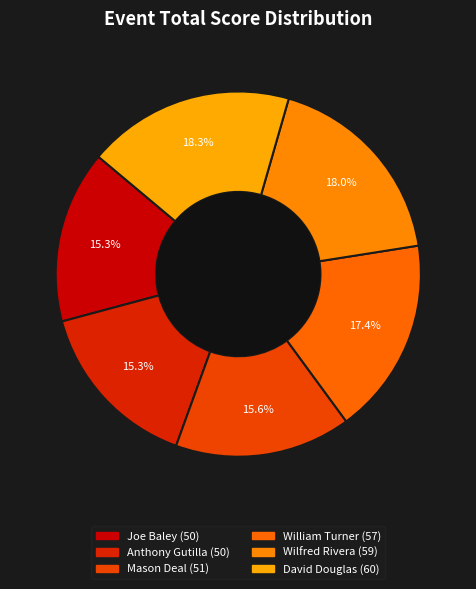

How many slices are in this pie chart?

6